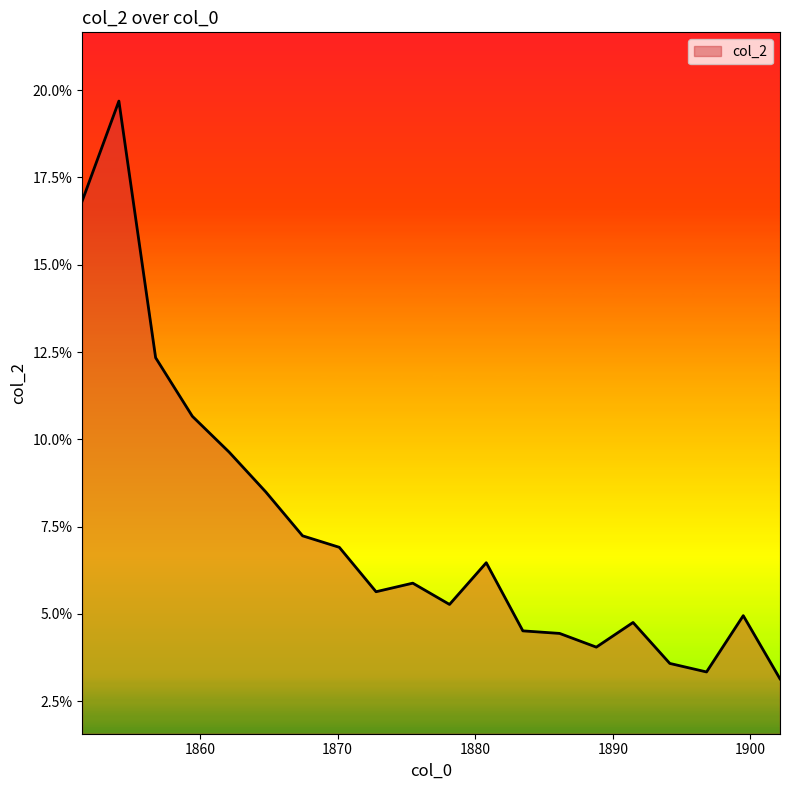

How many lines are shown in the chart?

1